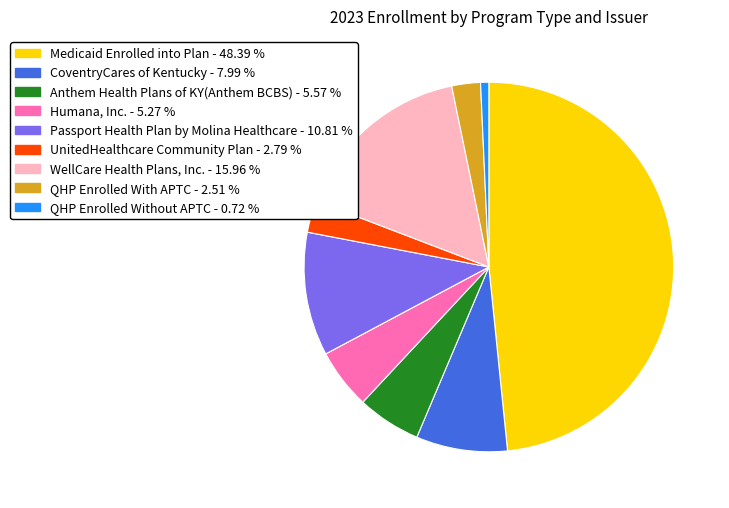

Does any single category account for the majority?

No